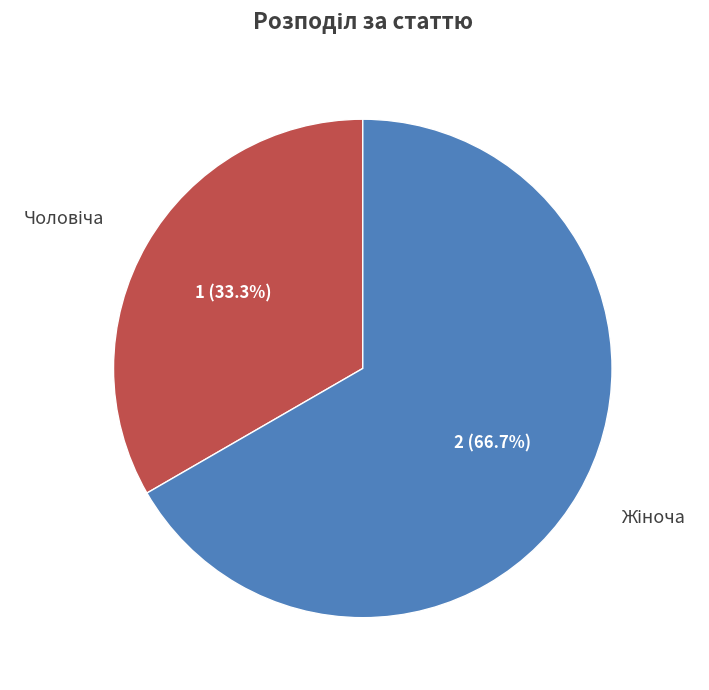

Is there any slice that represents more than half of the pie?

Yes